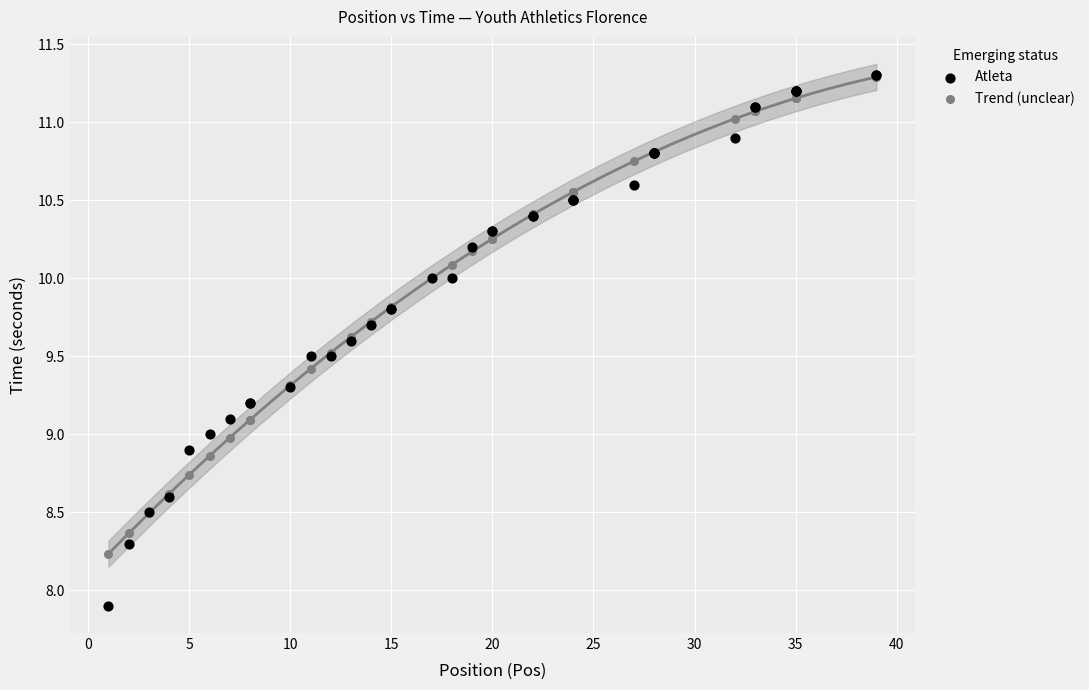

What are all the series names shown in the legend?

Atleta, Trend (unclear)